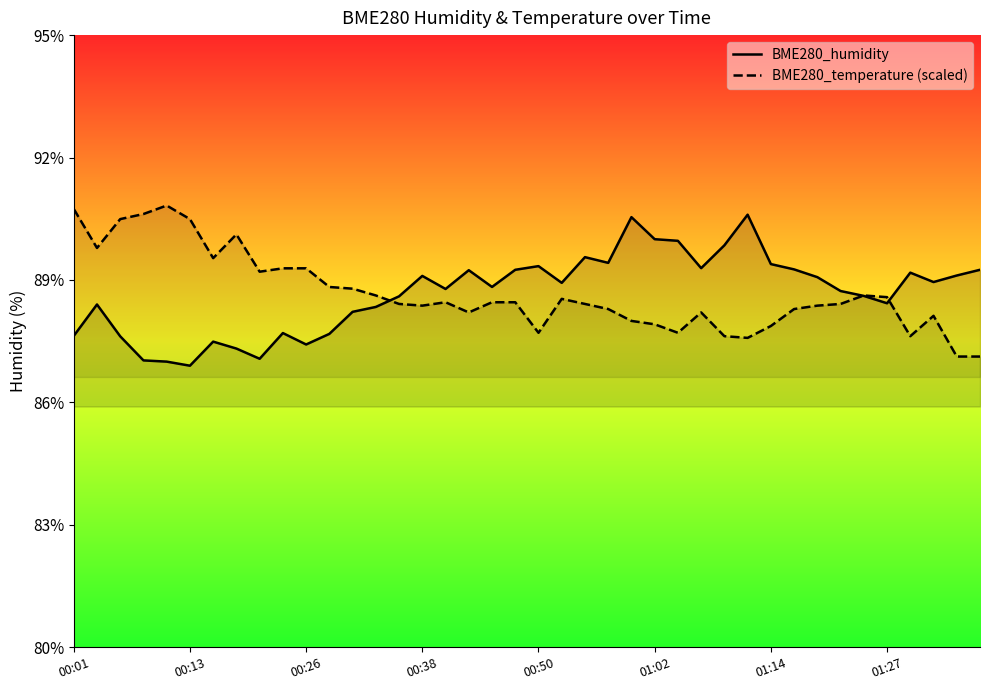

What is the minimum value for BME280_humidity?

86.9